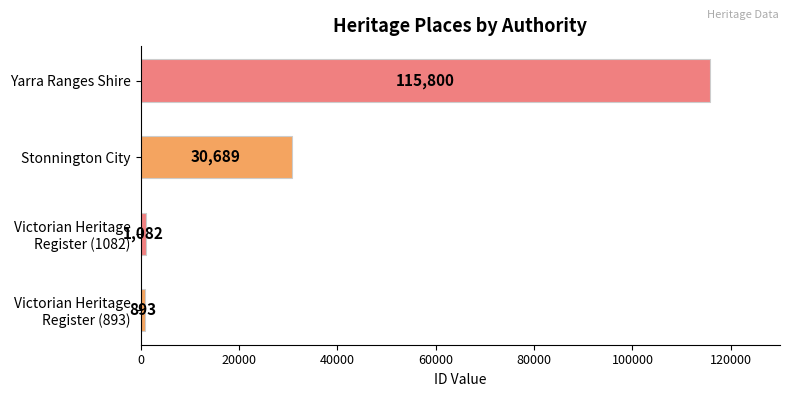

The chart shows a value of 115800 at Yarra Ranges Shire. True or false?

True